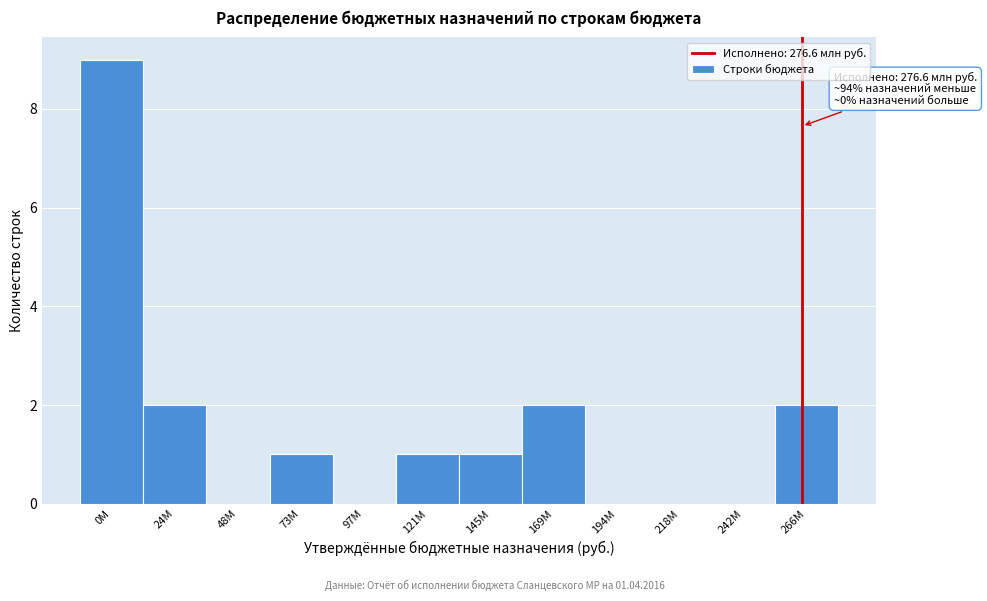

Reading left to right, extract all data points from this chart.

0M=9	24M=2	48M=0	73M=1	97M=0	121M=1	145M=1	169M=2	194M=0	218M=0	242M=0	266M=2